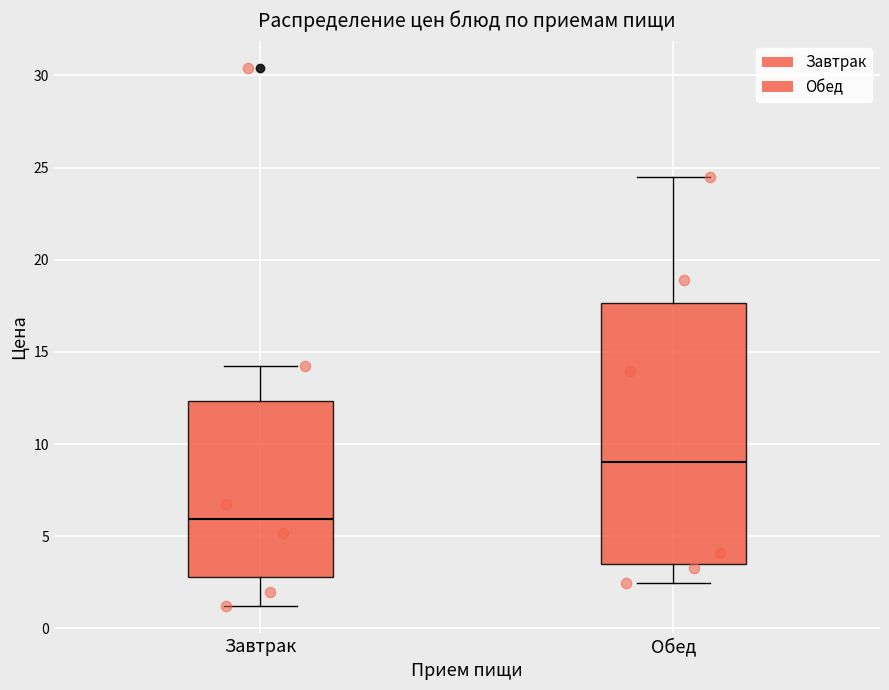

Reading left to right, read every box against the y-axis: the position of its median line, the range the box covers, and the ends of its whiskers. The values are not printed on the chart, so give them approximately, as read against the axis.

Завтрак: median 6.0, box 3.0 to 12.5, whiskers 1.0 to 14.0
Обед: median 9.0, box 3.5 to 17.5, whiskers 2.5 to 24.5